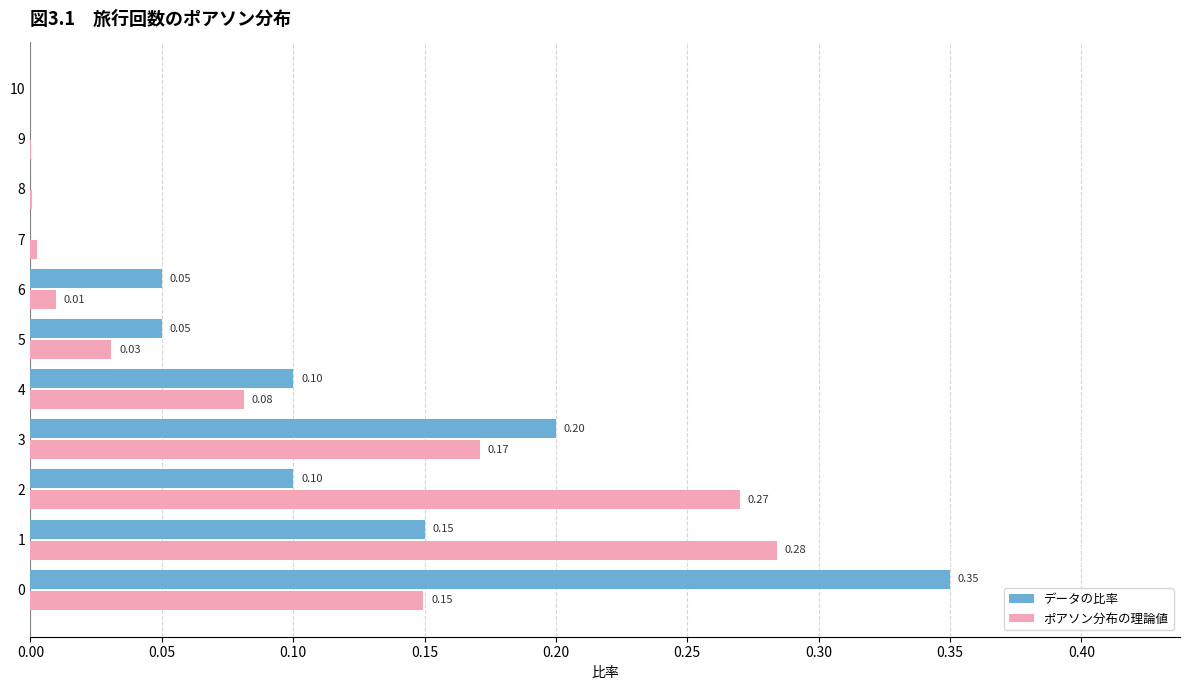

Which series has the widest spread of values?

データの比率